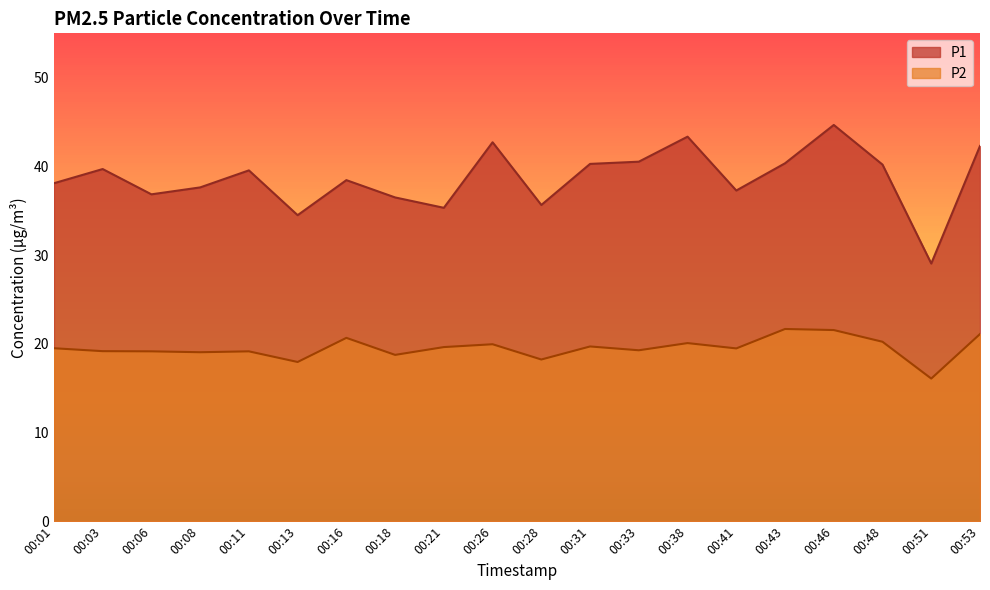

Reading left to right, extract all data points from this chart.

P1: 00:01=38.1	00:03=39.7	00:06=36.9	00:08=37.6	00:11=39.5	00:13=34.5	00:16=38.5	00:18=36.5	00:21=35.3	00:26=42.7	00:28=35.6	00:31=40.3	00:33=40.5	00:38=43.4	00:41=37.3	00:43=40.4	00:46=44.7	00:48=40.2	00:51=29.1	00:53=42.3
P2: 00:01=19.5	00:03=19.2	00:06=19.1	00:08=19.1	00:11=19.1	00:13=17.9	00:16=20.7	00:18=18.8	00:21=19.6	00:26=19.9	00:28=18.2	00:31=19.7	00:33=19.3	00:38=20.1	00:41=19.5	00:43=21.7	00:46=21.6	00:48=20.2	00:51=16.1	00:53=21.1